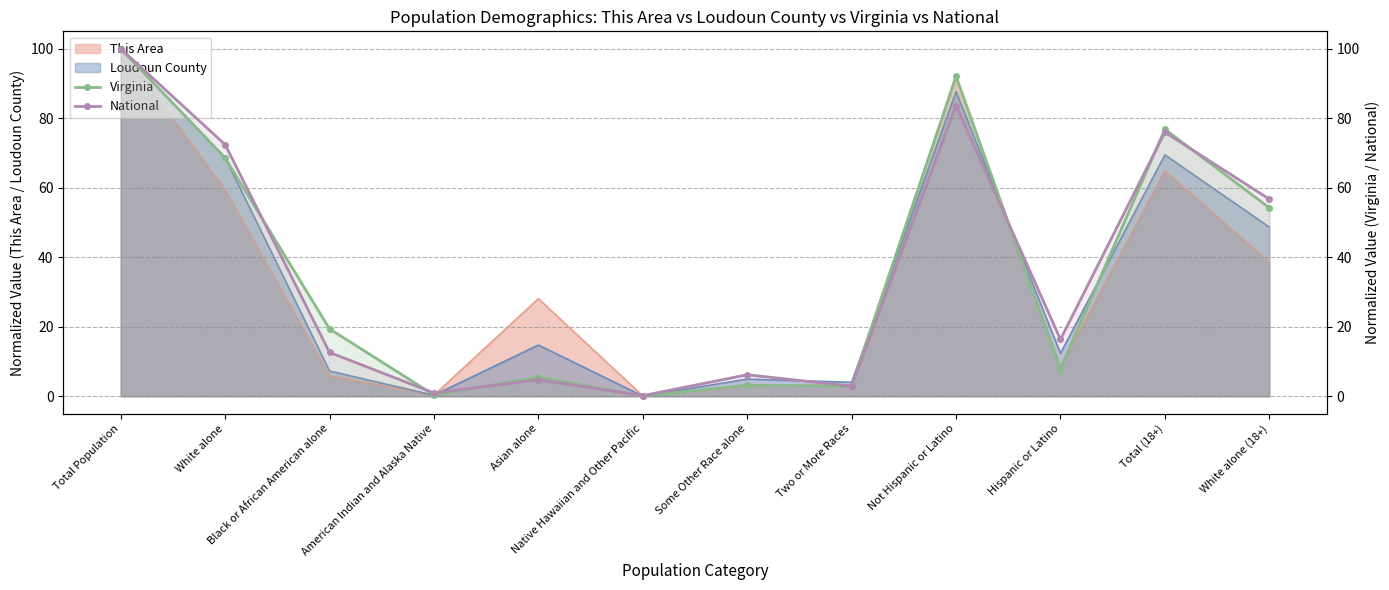

The Virginia series shows 4.6 at Some Other Race alone. True or false?

False